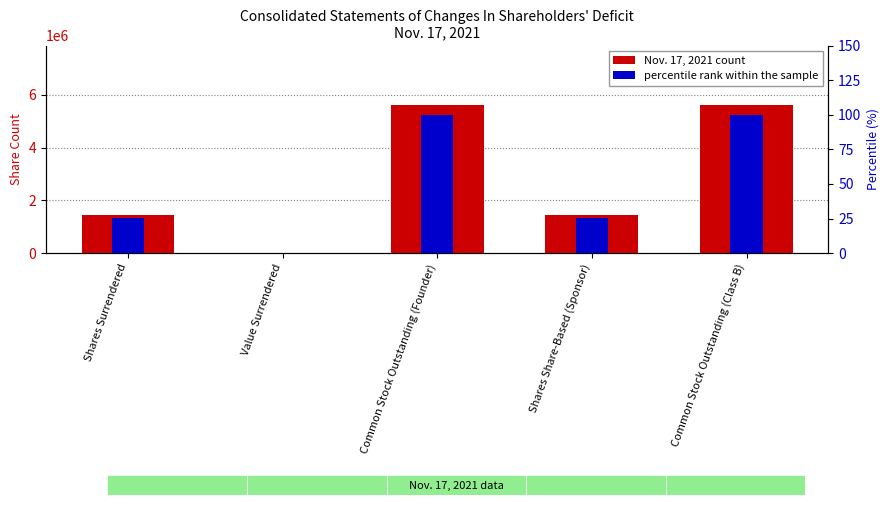

At which label does Nov. 17, 2021 count first exceed 1437500?

Common Stock Outstanding (Founder)